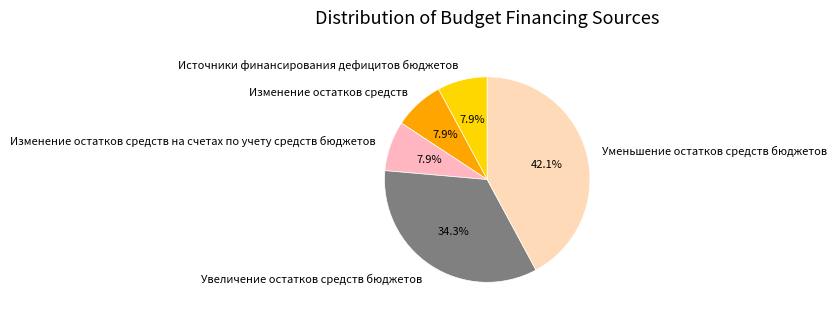

How many slices are in this pie chart?

5